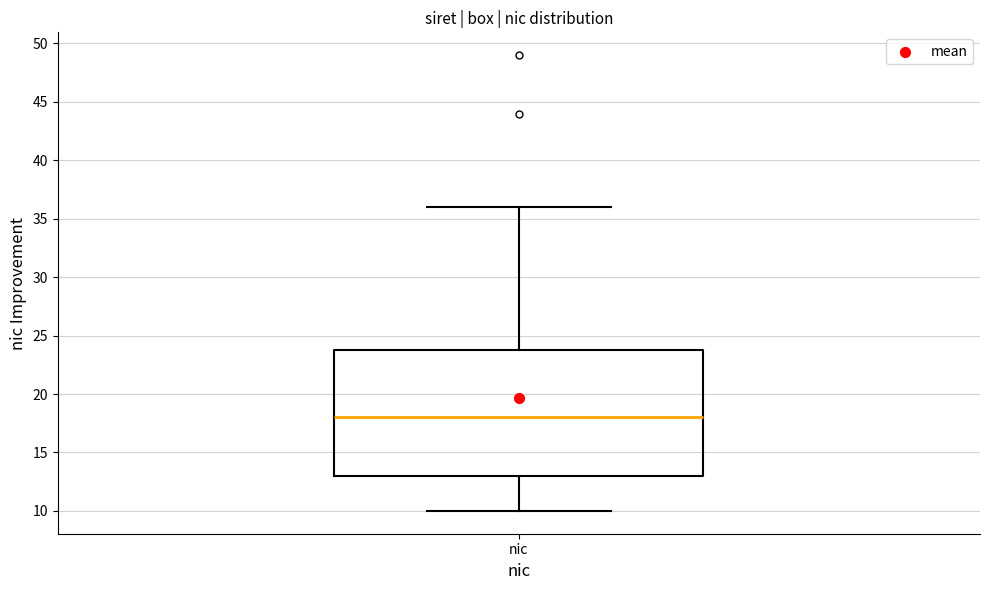

Read this box plot against the y-axis: the position of the median line, the range covered by the box, and the ends of both whiskers. The values are not printed on the chart, so give them approximately, as read against the axis.

median 18, box 13 to 24, whiskers 10 to 36